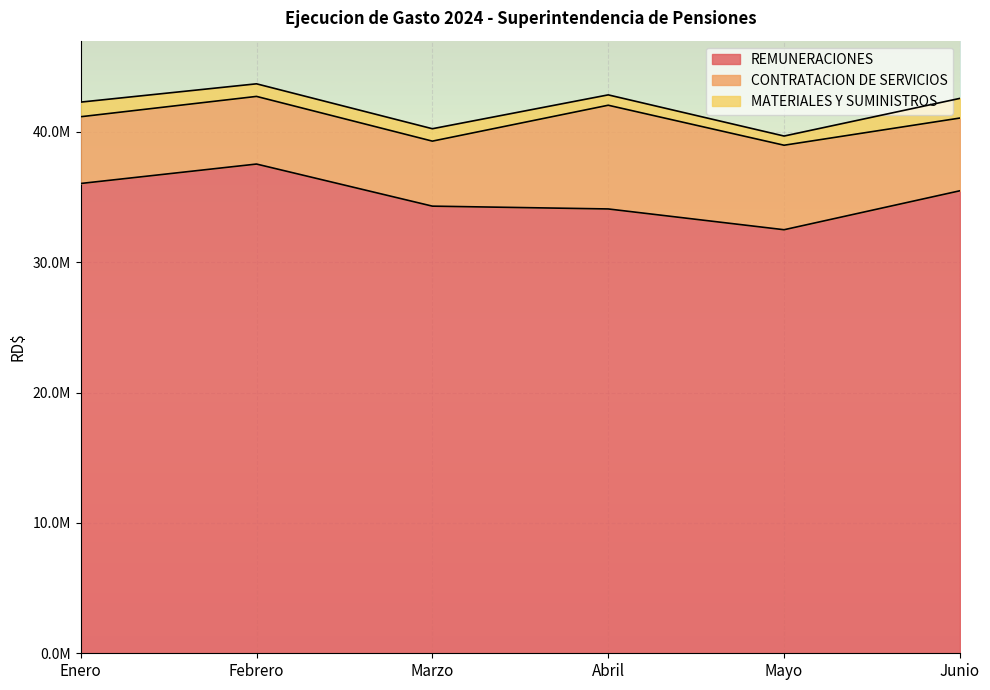

The MATERIALES Y SUMINISTROS series shows 1466111.5 at Marzo. True or false?

False